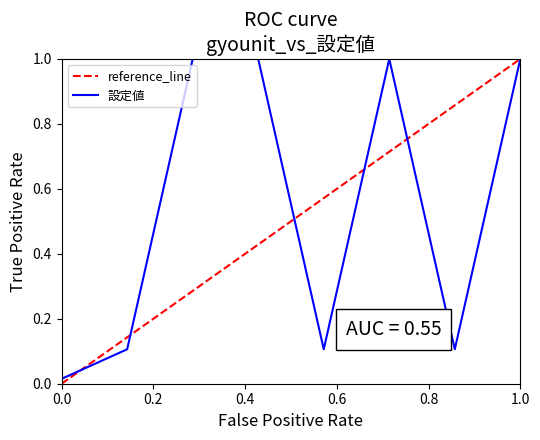

True or false: the data has more than 0 interior local peaks.

True